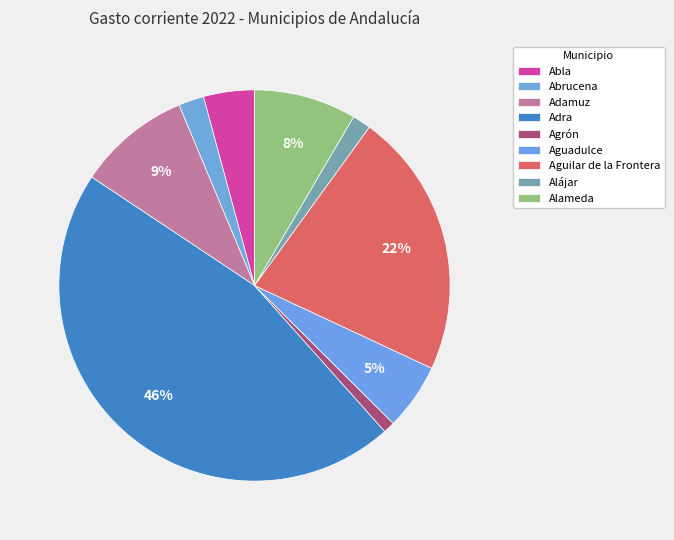

To the nearest percent, what is the combined percentage of Abla and Adra?

50%